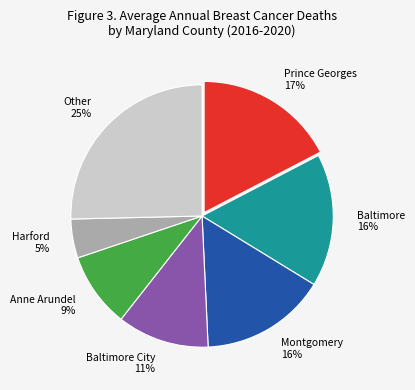

To the nearest percent, what is the average slice percentage?

14%